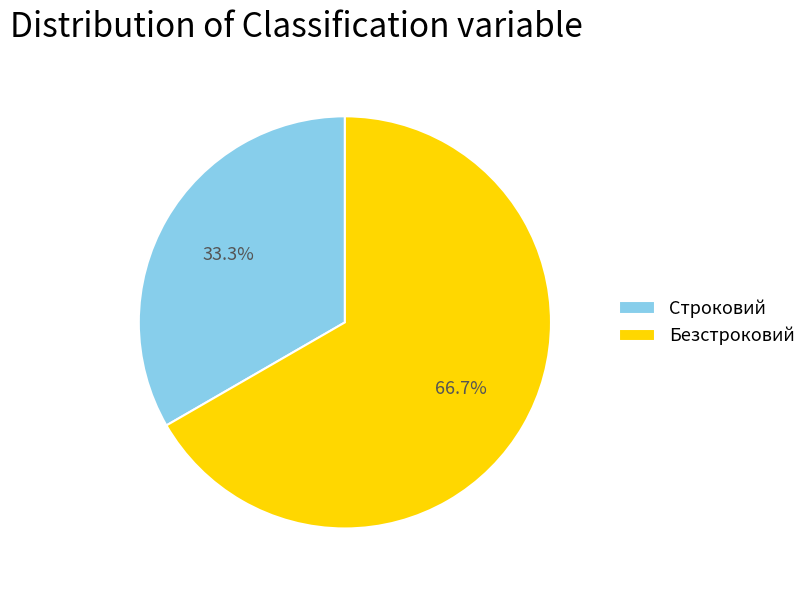

Is it true that Строковий is 33% of the pie?

True